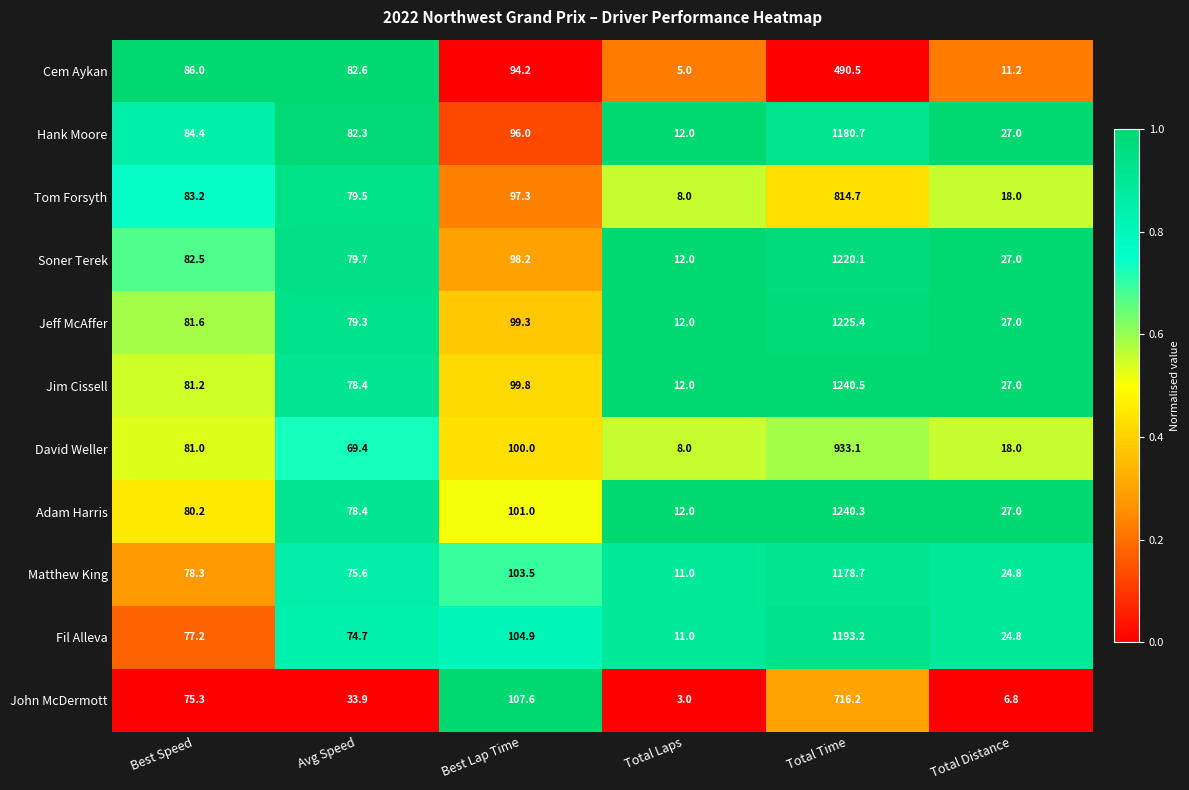

At which category is the sum across all series the highest?

Total Time